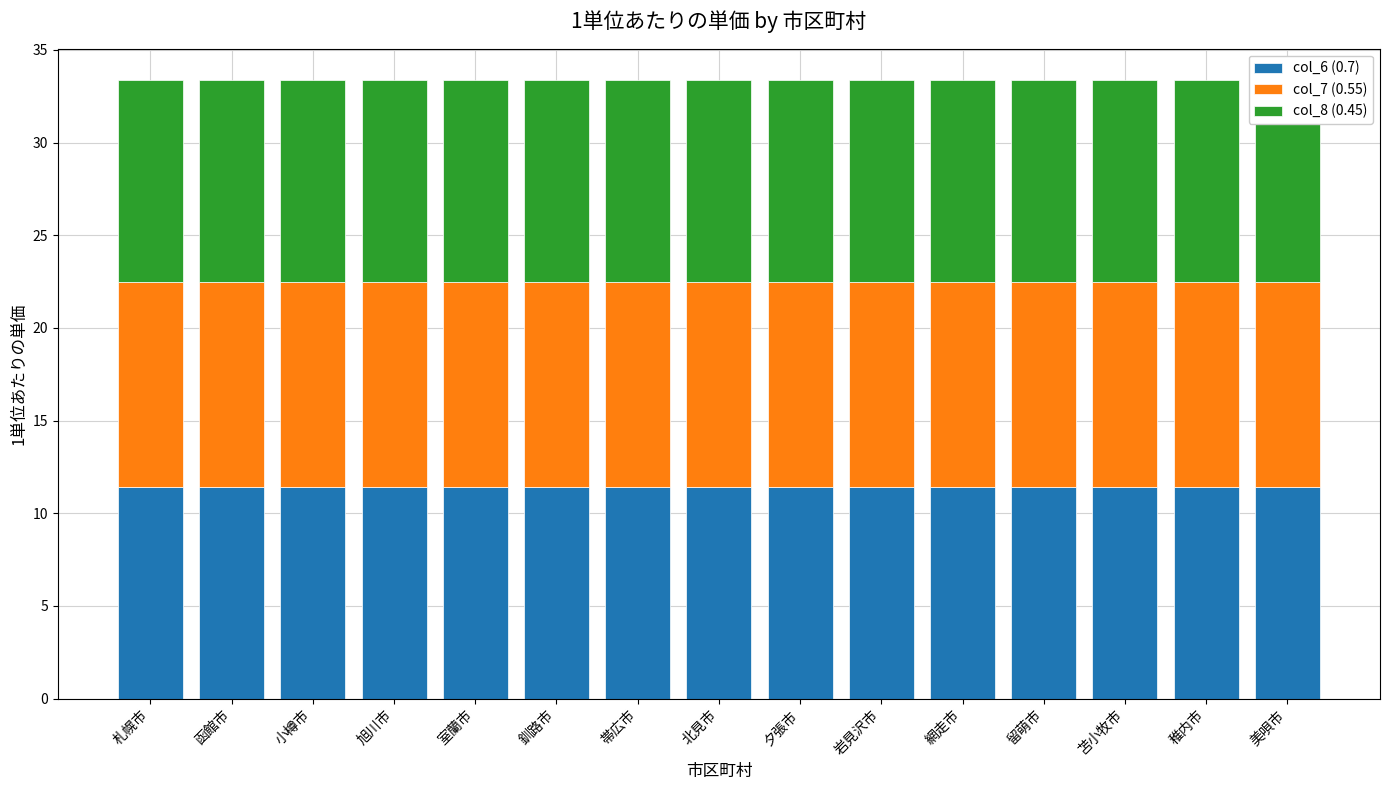

Rank the series by their average value, from highest to lowest.

col_6 (0.7), col_7 (0.55), col_8 (0.45)